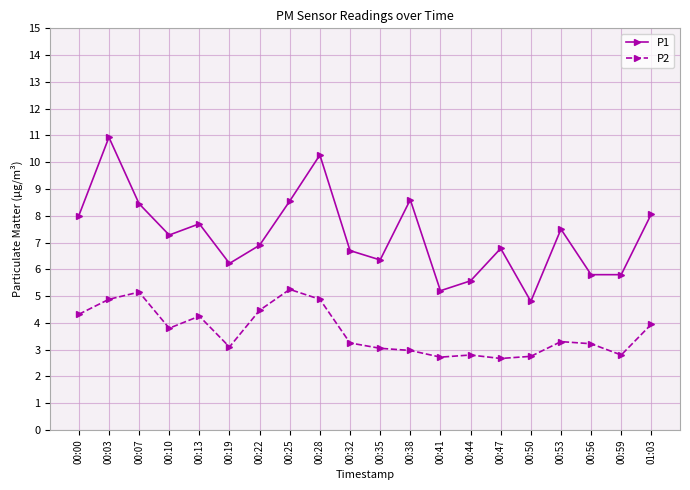

What is the sum of all P2 values?

73.6